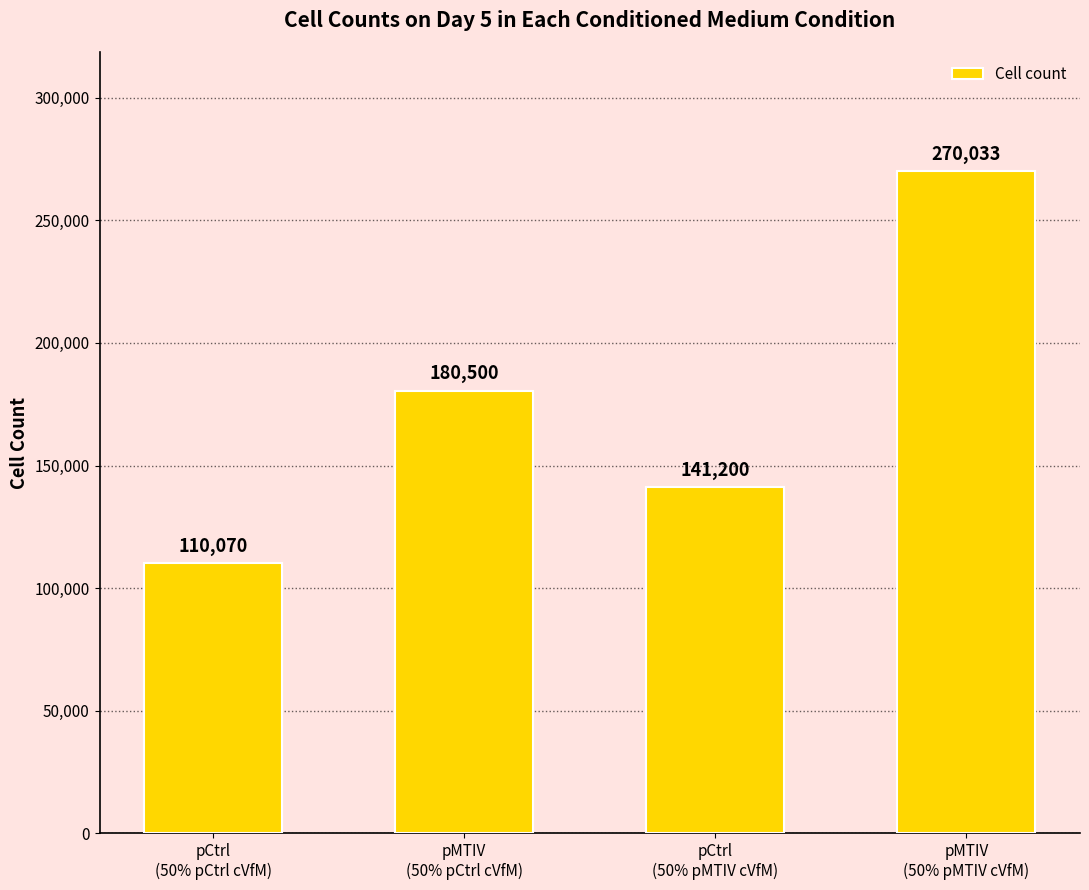

What is the label of the 1st bar from the right?

pMTIV
(50% pMTIV cVfM)